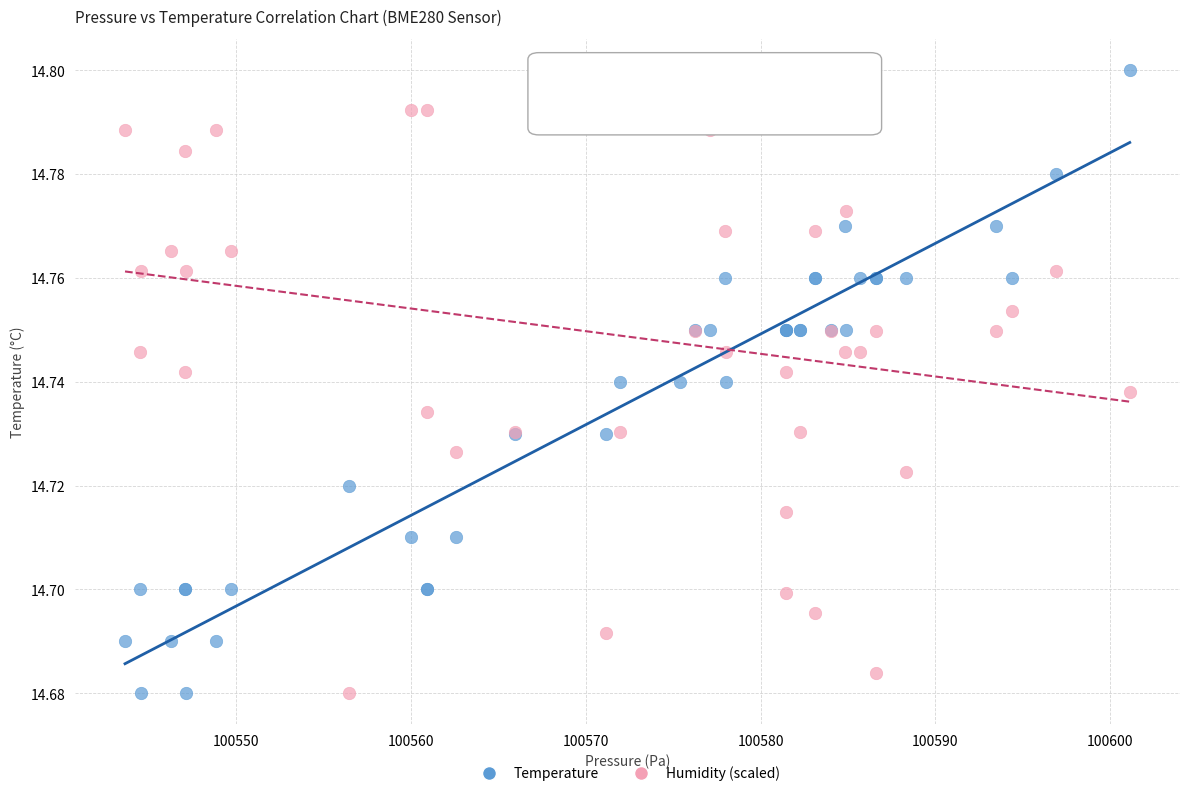

What are all the series names shown in the legend?

Temperature, Humidity (scaled)